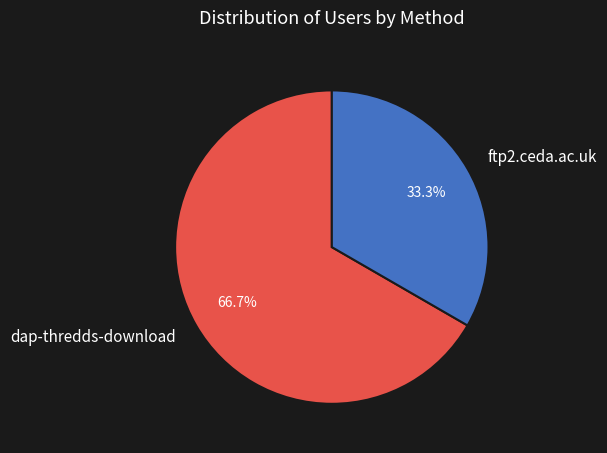

To the nearest percent, what portion does ftp2.ceda.ac.uk represent?

33%